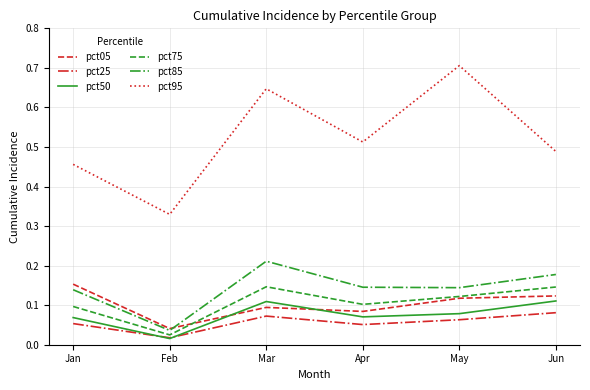

What is the total value across all series at Mar?

1.3